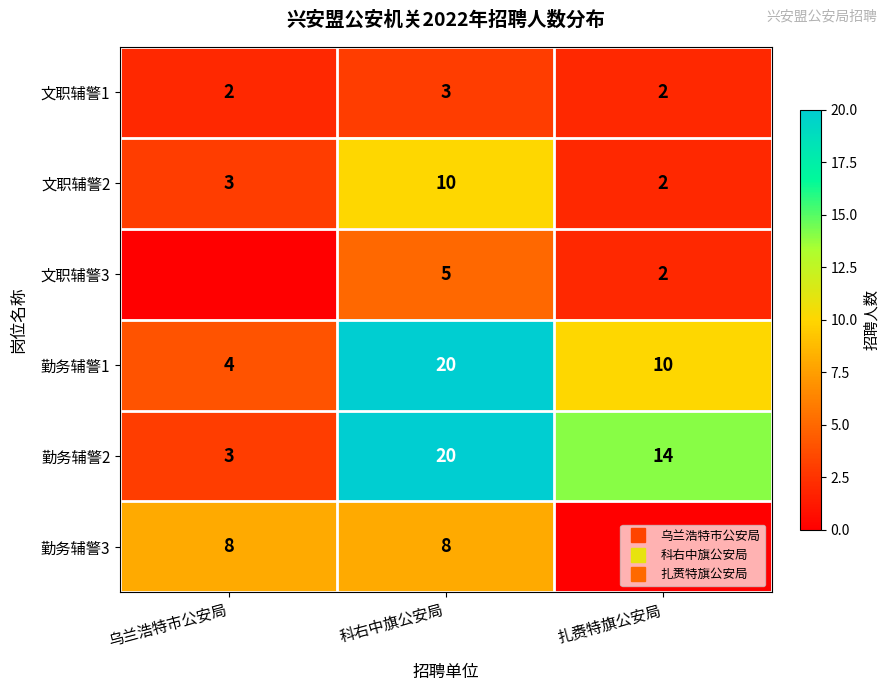

At 科右中旗公安局, list the series in order from largest to smallest.

勤务辅警1, 勤务辅警2, 文职辅警2, 勤务辅警3, 文职辅警3, 文职辅警1